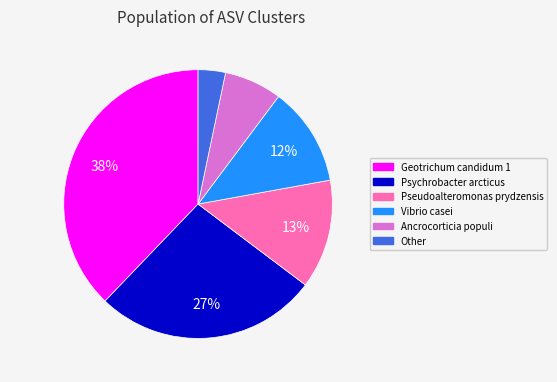

Does Other represent more than half of the total?

No